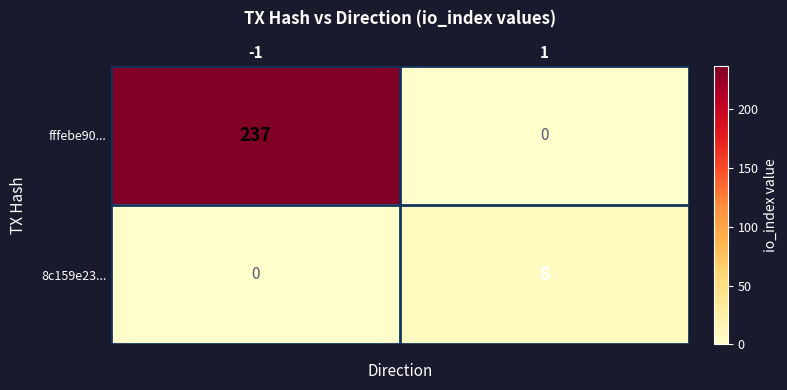

Which series has the widest spread of values?

fffebe90...